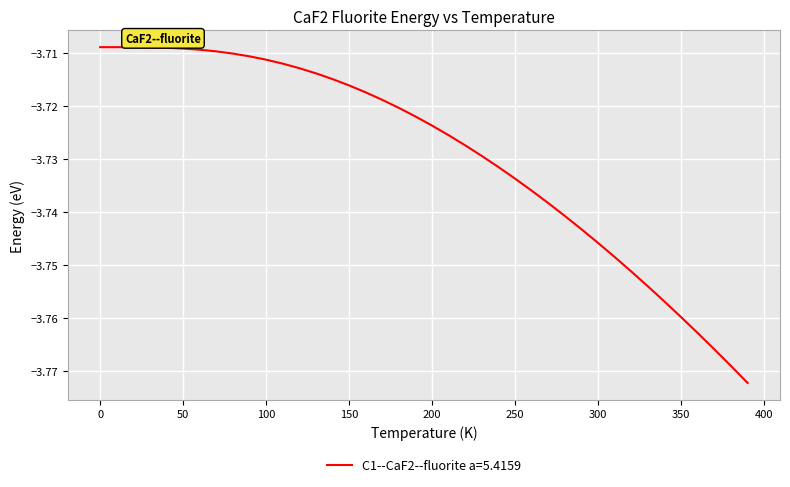

Does the chart display data point markers on the line(s)?

No